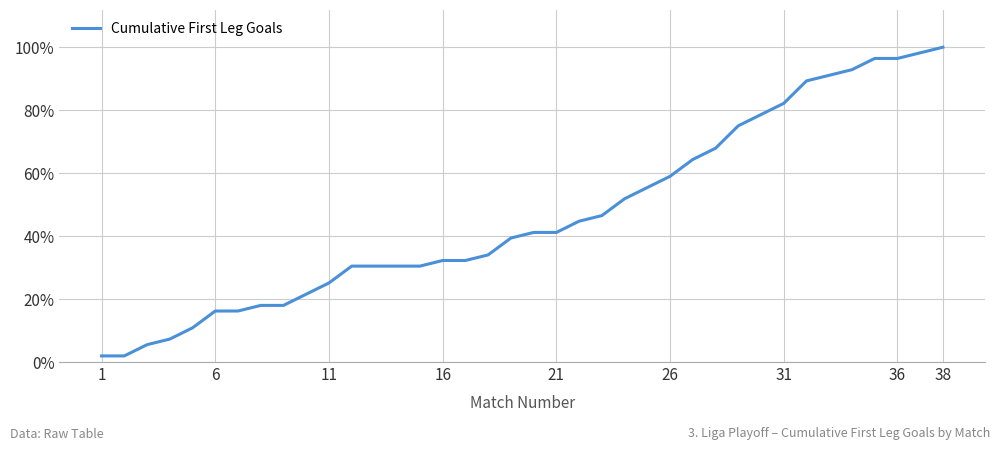

What is the difference between the second highest and minimum values?

96.4